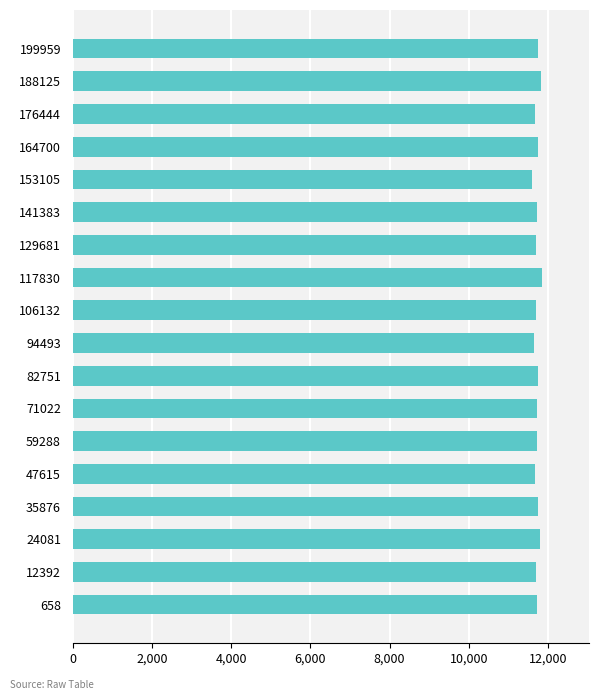

What is the sum of all values?

211041